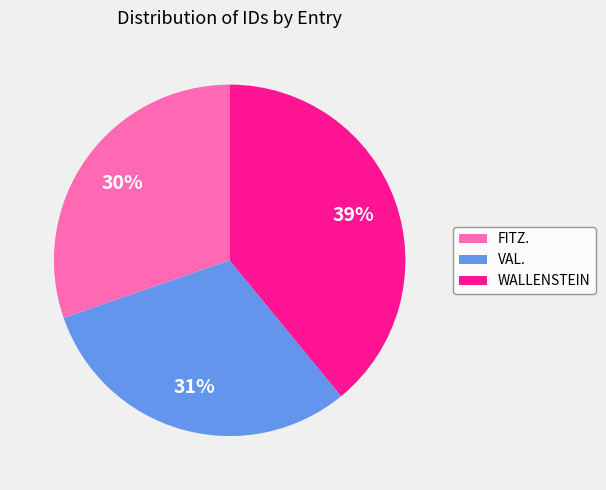

Which has a higher value, WALLENSTEIN or VAL.?

WALLENSTEIN